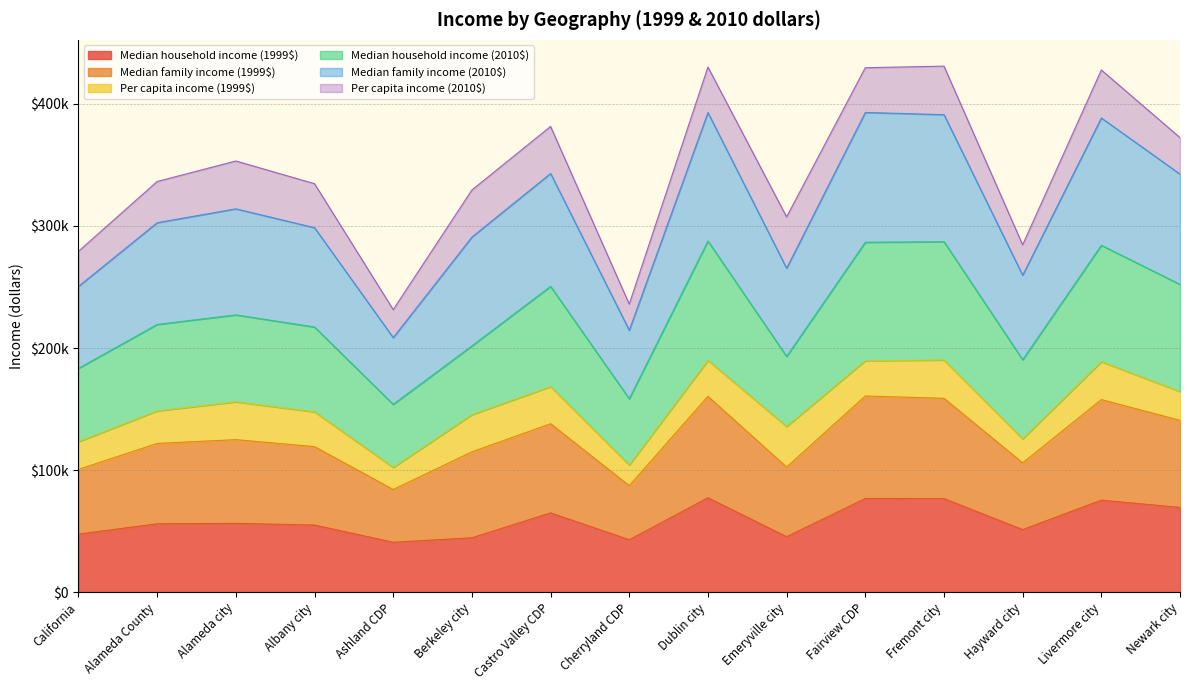

Which has a higher value, Newark city or Hayward city?

Newark city